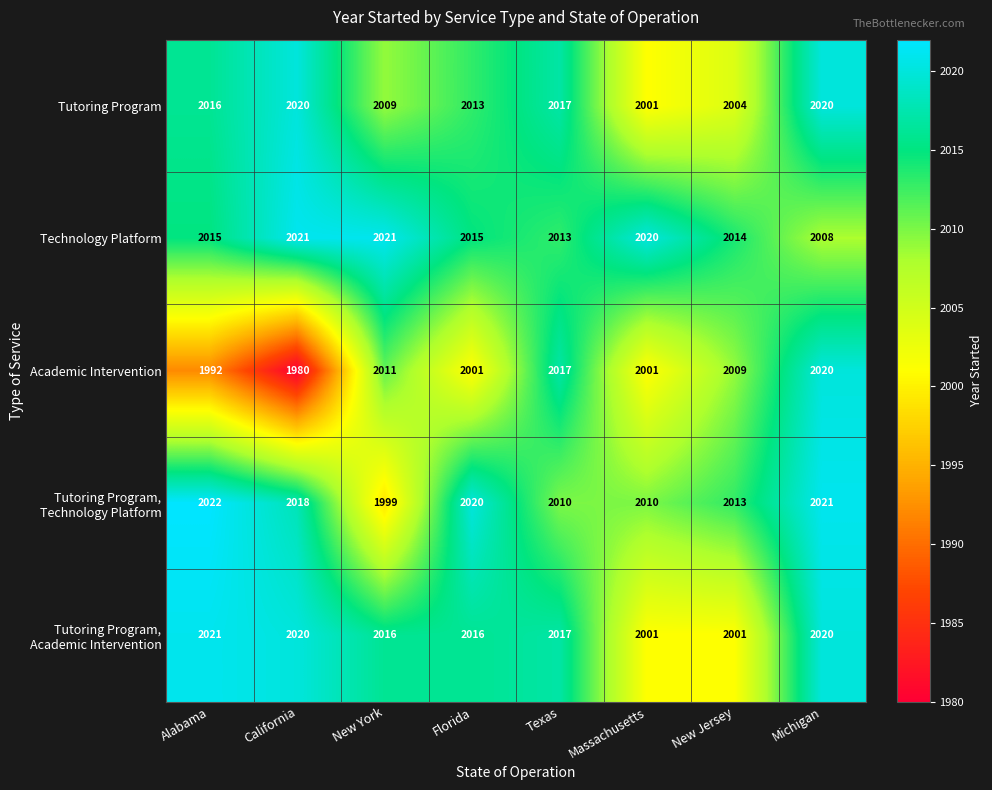

What is the difference between the Technology Platform values at Michigan and Texas?

5